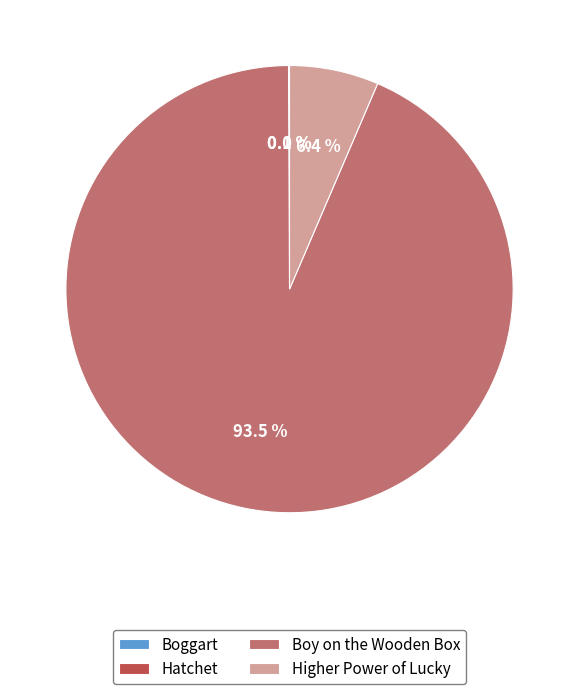

Which category has the biggest portion of the pie?

Boy on the Wooden Box